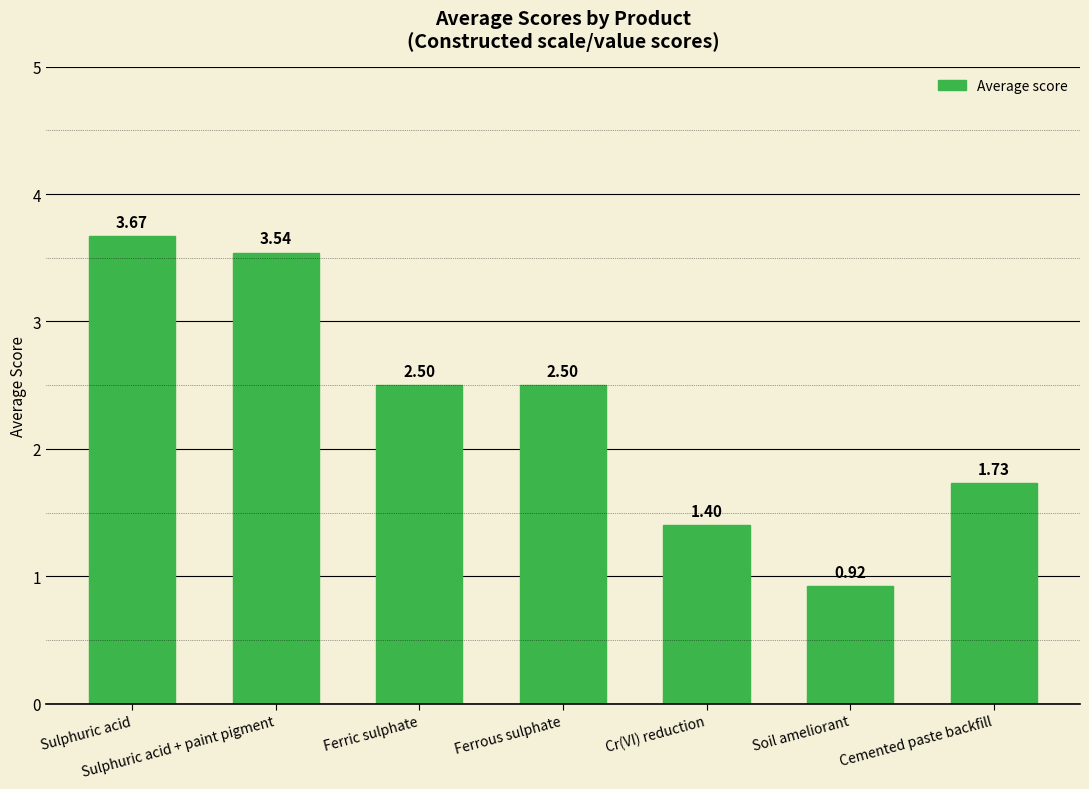

Between Soil ameliorant and Cr(VI) reduction, which is larger?

Cr(VI) reduction